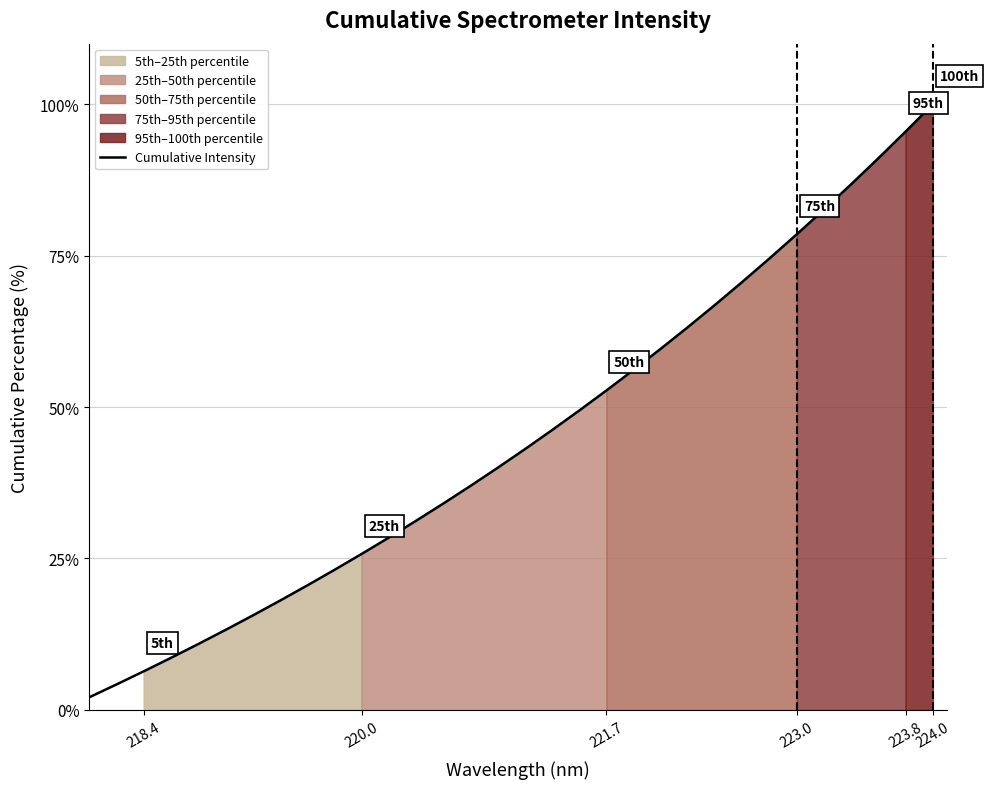

The value of Cumulative Intensity at 224.0 is 100.0. True or false?

True